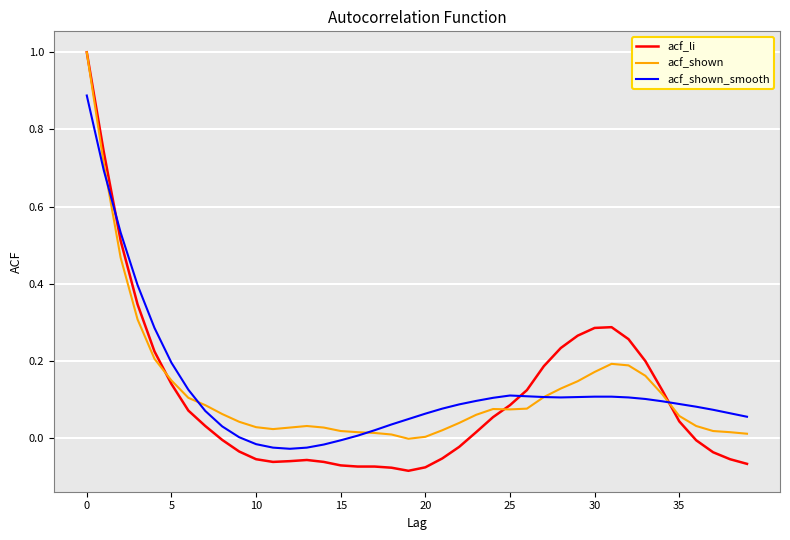

What is the greatest value displayed?

1.0